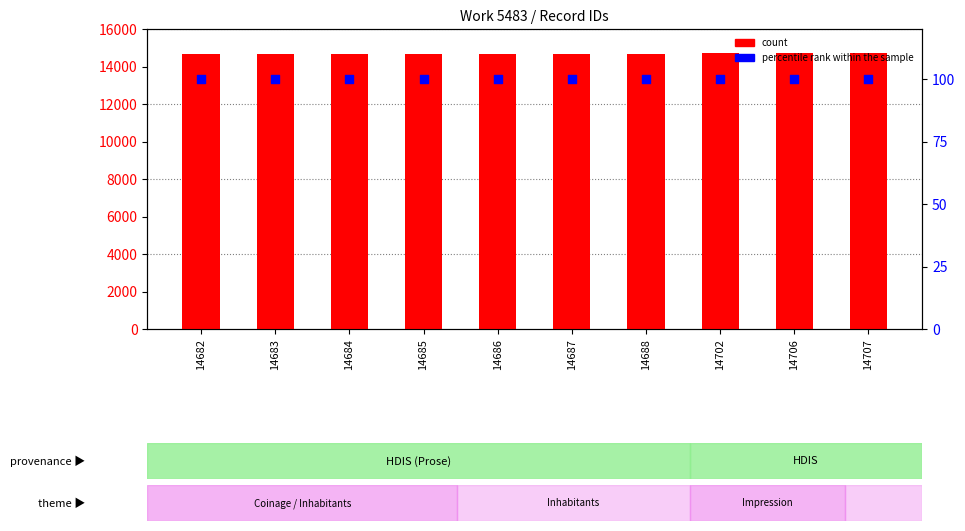

At which category is the sum across all series the highest?

14707